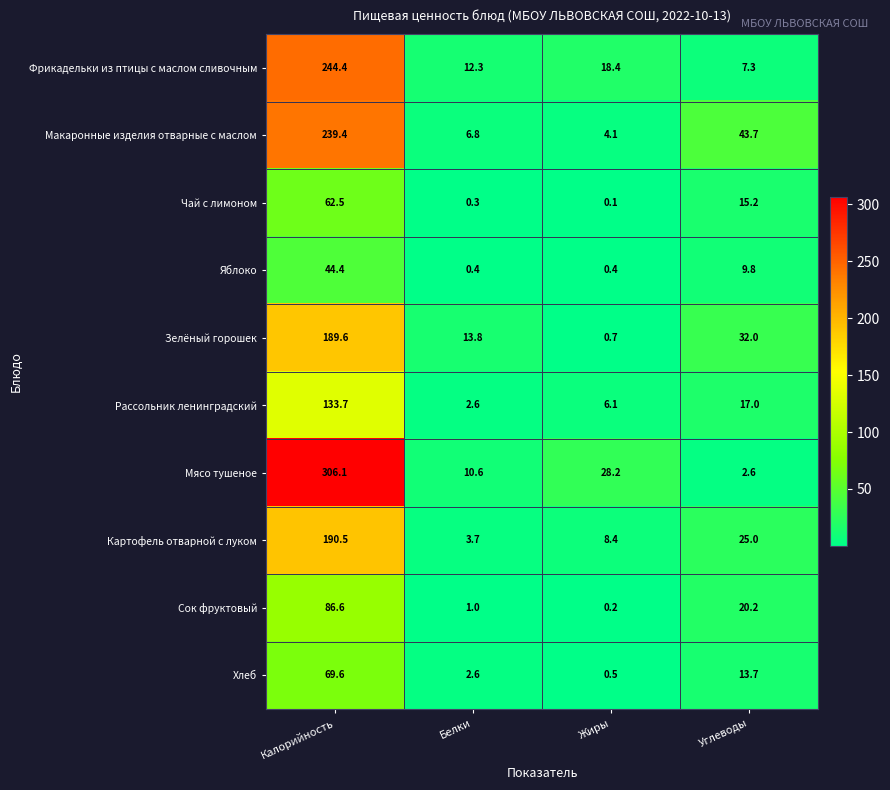

Which series has the largest range (max minus min)?

Мясо тушеное